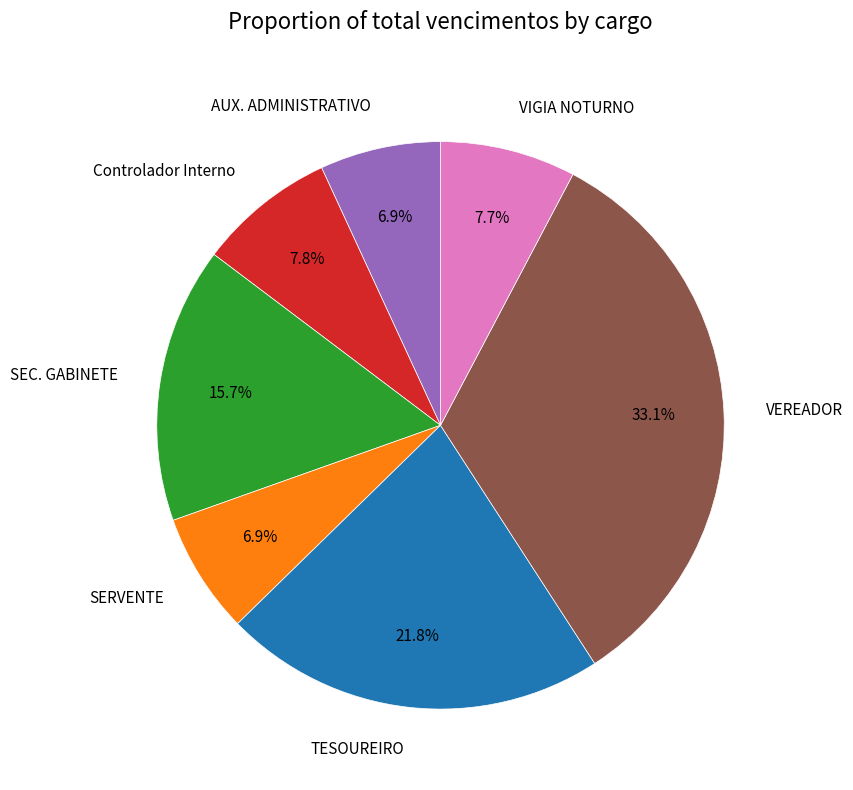

To the nearest percent, what portion does SERVENTE represent?

7%